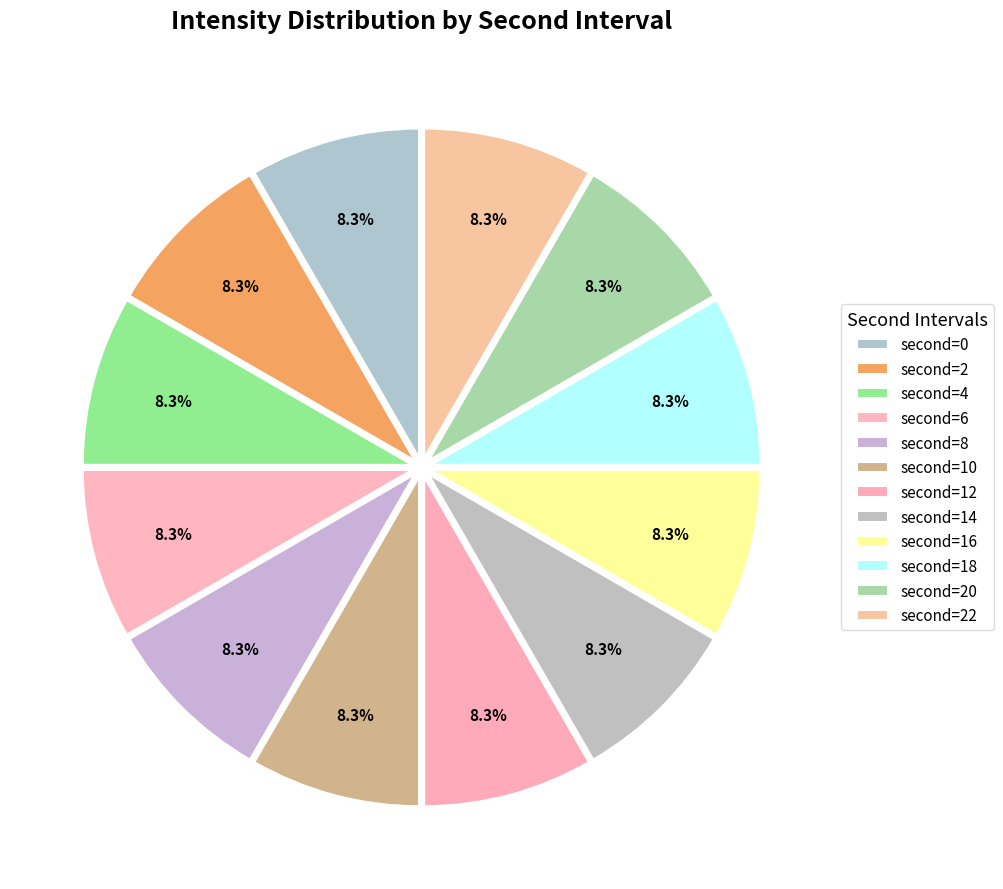

How many segments does this pie chart have?

12